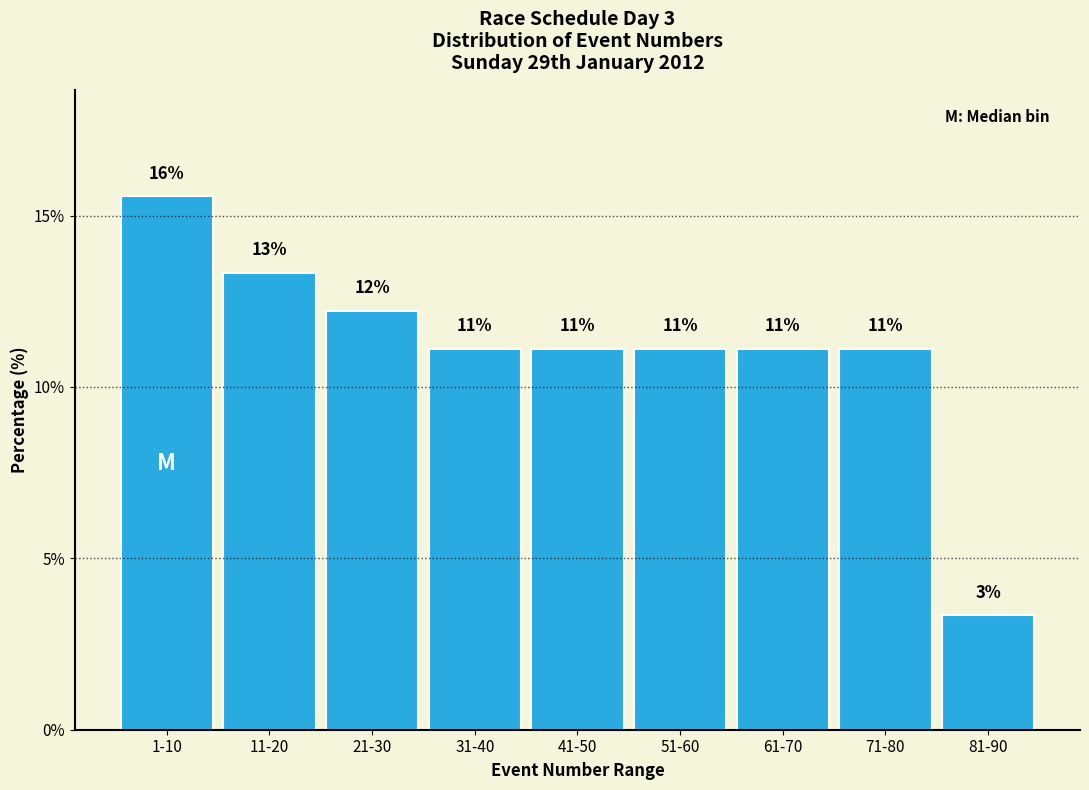

Are the bars horizontal?

No